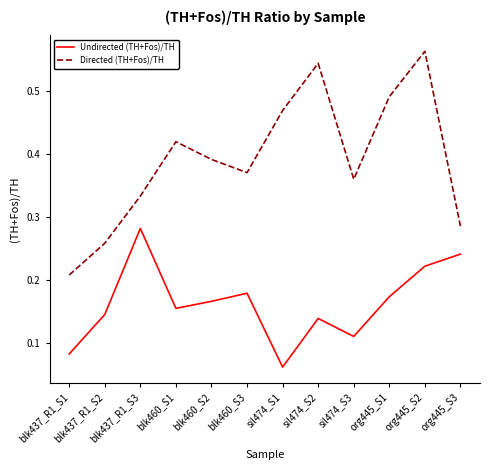

True or false: Directed (TH+Fos)/TH and Undirected (TH+Fos)/TH cross at least once.

False